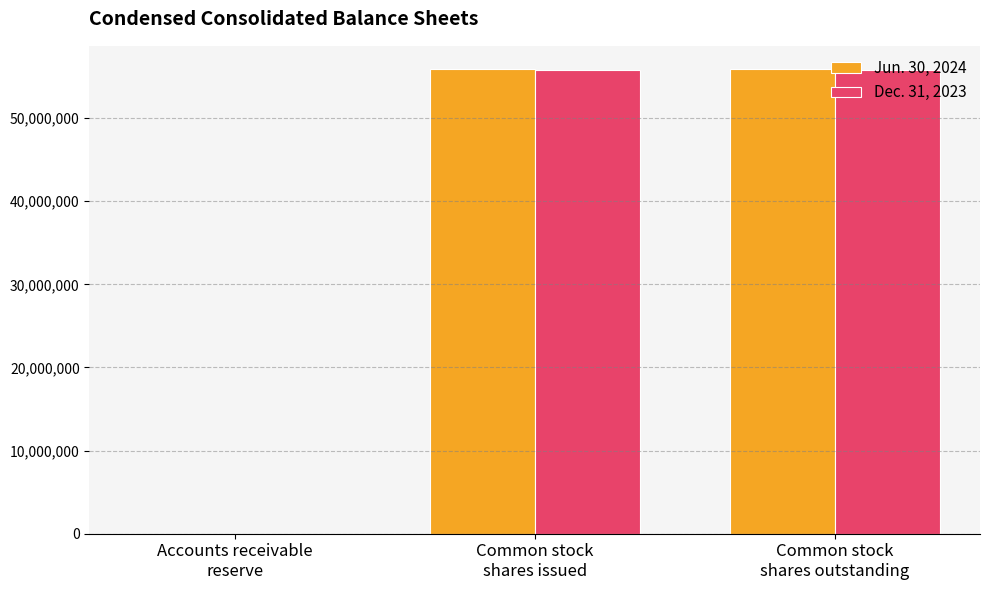

Reading left to right, what are all the values shown in this chart?

Jun. 30, 2024: Accounts receivable
reserve=1823	Common stock
shares issued=55902860	Common stock
shares outstanding=55902860
Dec. 31, 2023: Accounts receivable
reserve=2122	Common stock
shares issued=55766078	Common stock
shares outstanding=55766078